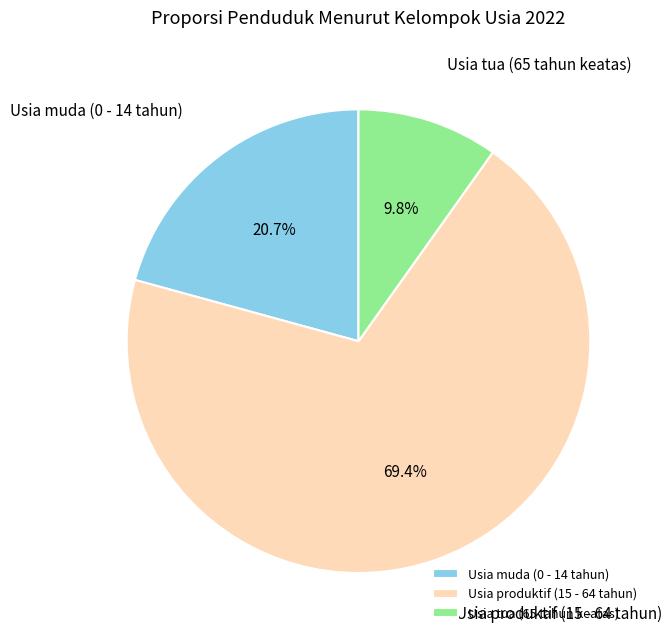

Is it true that Usia muda (0 - 14 tahun) is 28% of the pie?

False